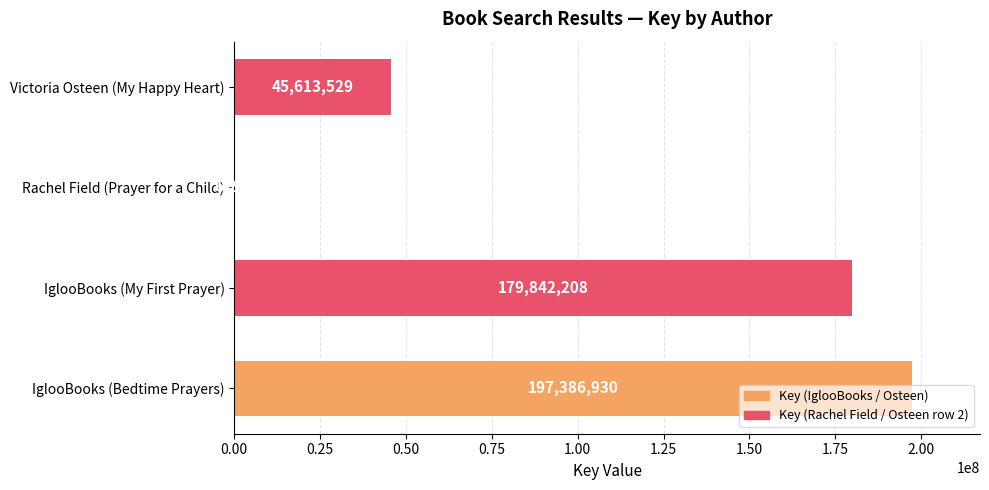

What is the greatest value displayed?

197386930